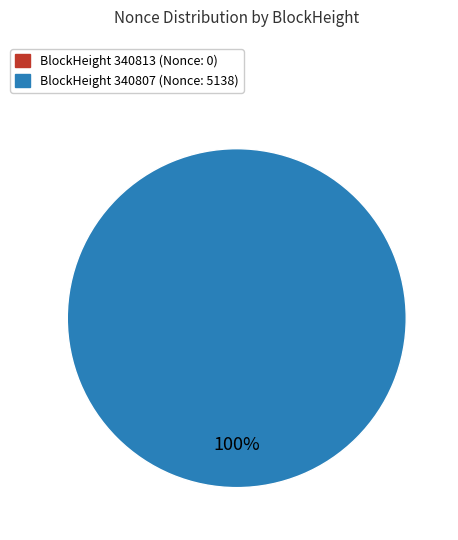

True or false: 340813 accounts for 6% of the total.

False